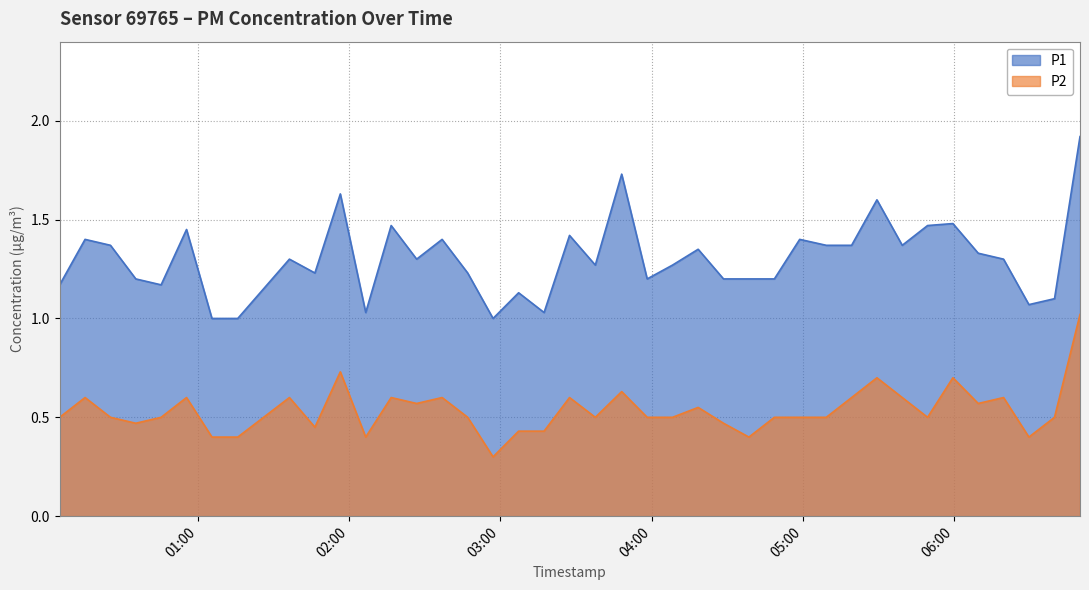

Is it true that P2 equals 0.2 at 2022-08-01T04:18:30?

False